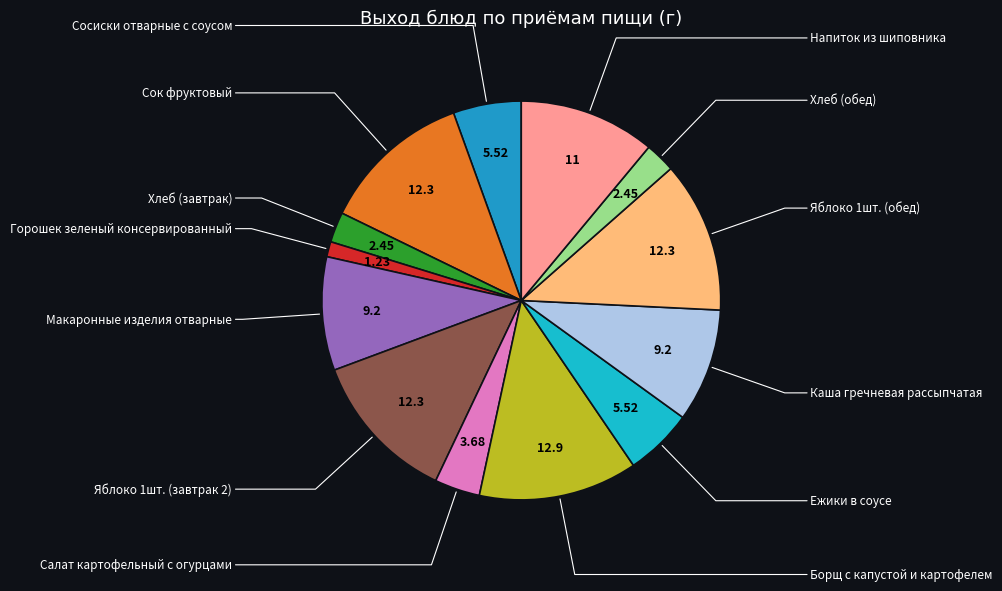

The Яблоко 1шт. (завтрак 2) slice represents 27% of the pie. True or false?

False